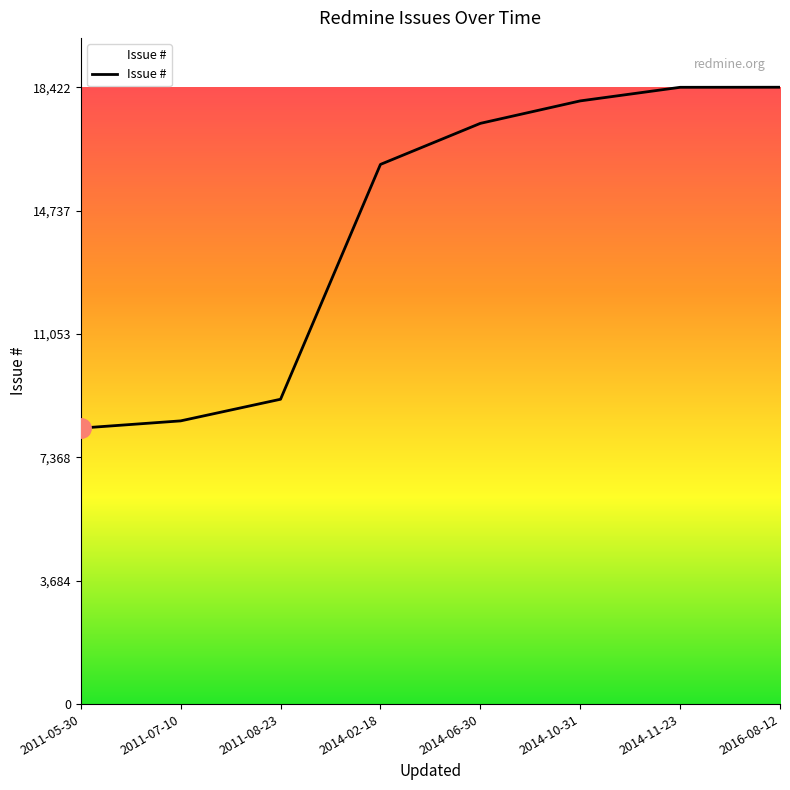

What is the change in value from 2011-05-30 to 2014-11-23?

+10178